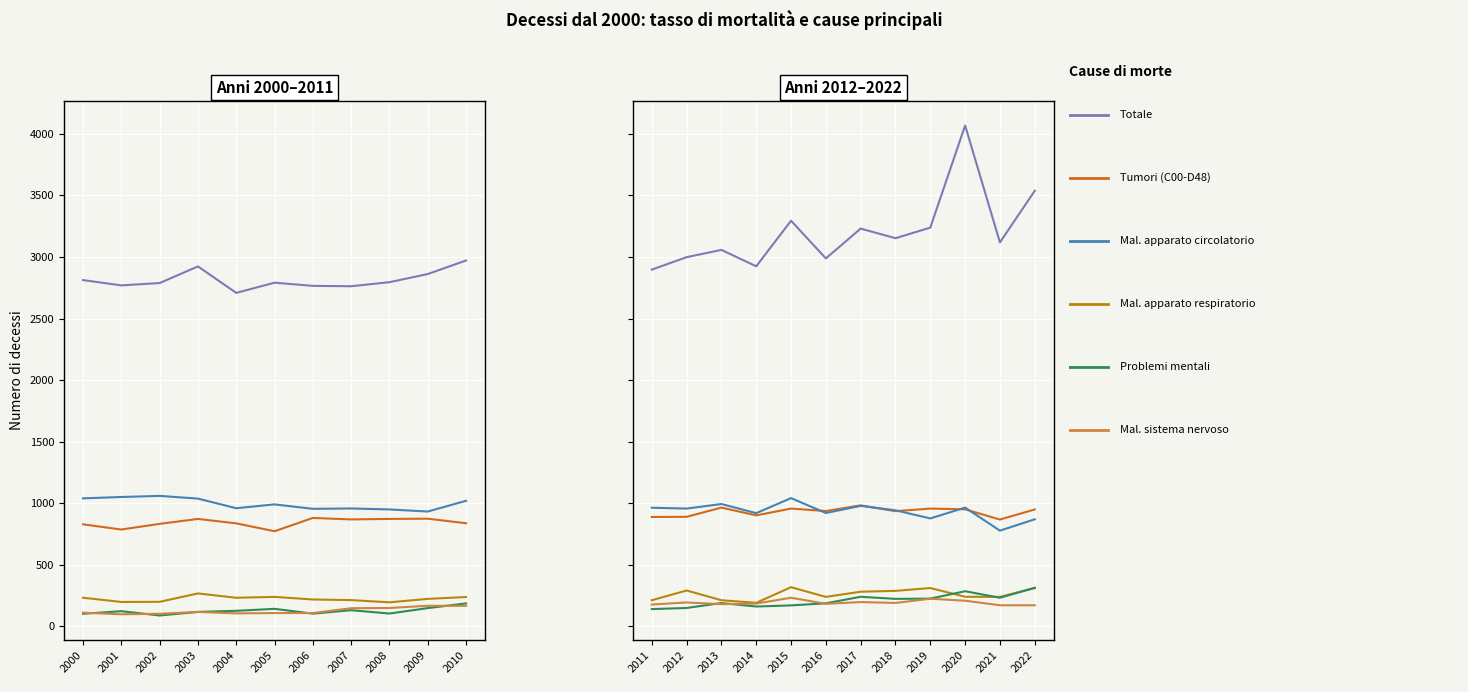

How many interior local peaks does the Mal. apparato respiratorio series have?

3